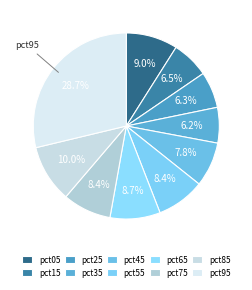

Which has a higher value, pct35 or pct95?

pct95